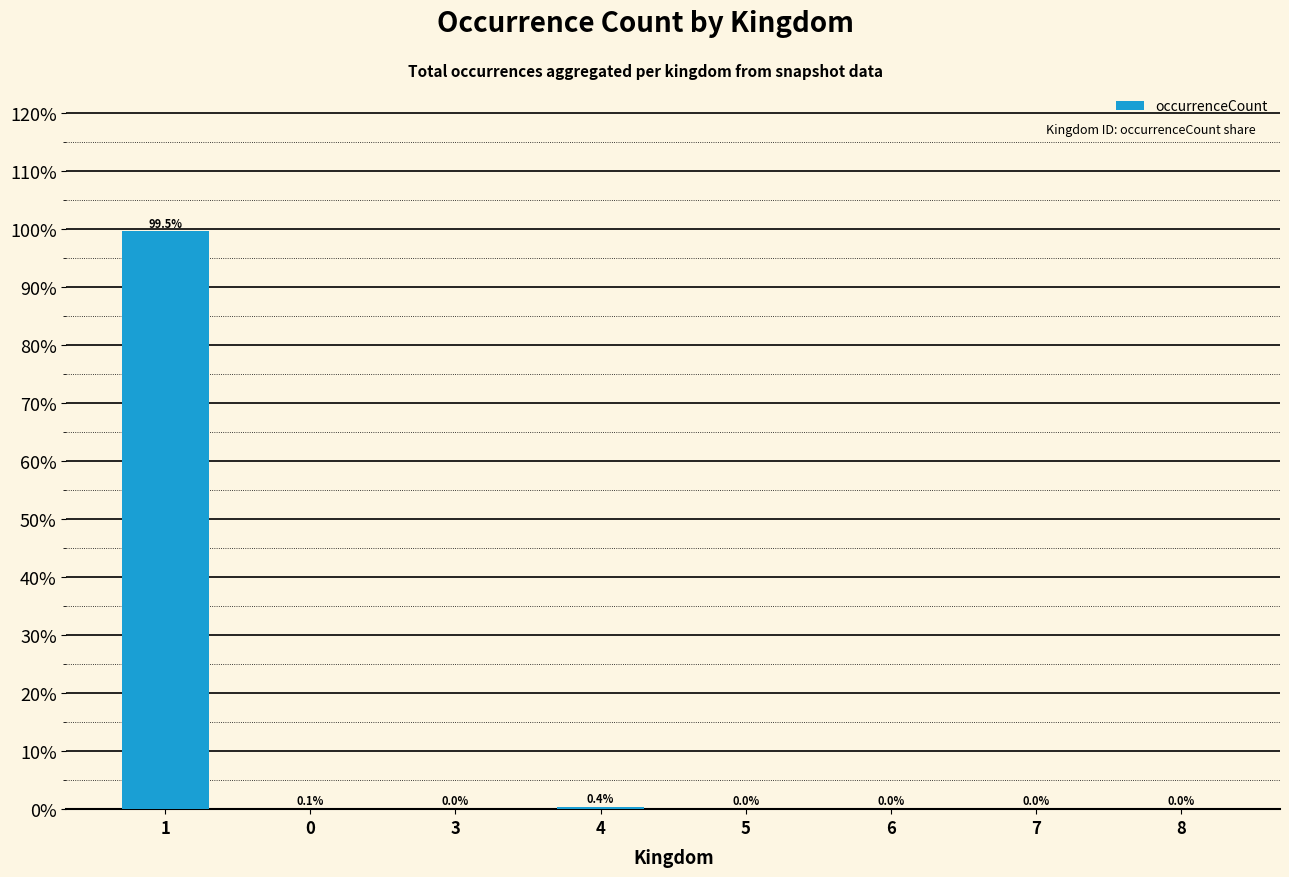

Which has a higher value, 0 or 4?

4